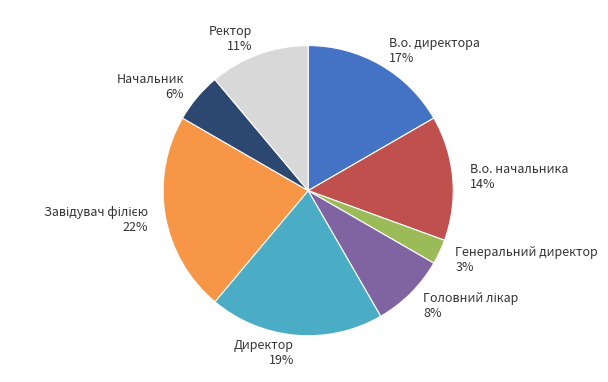

Is there any slice that represents more than half of the pie?

No